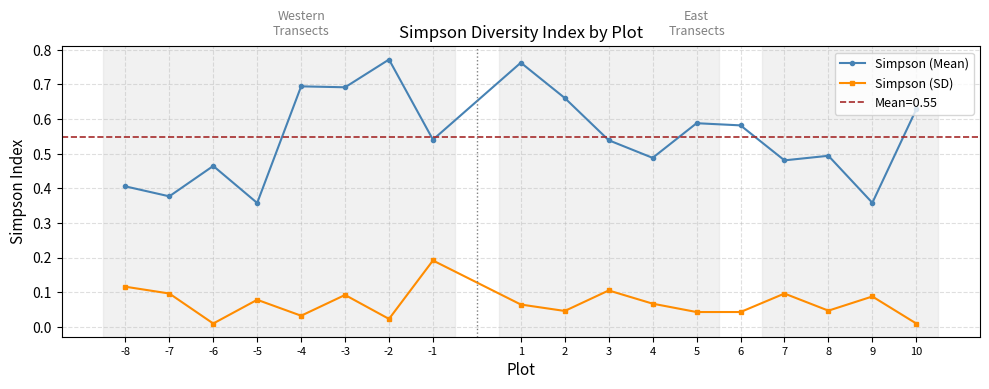

Rank the series by their average value, from lowest to highest.

Simpson (SD), Simpson (Mean)